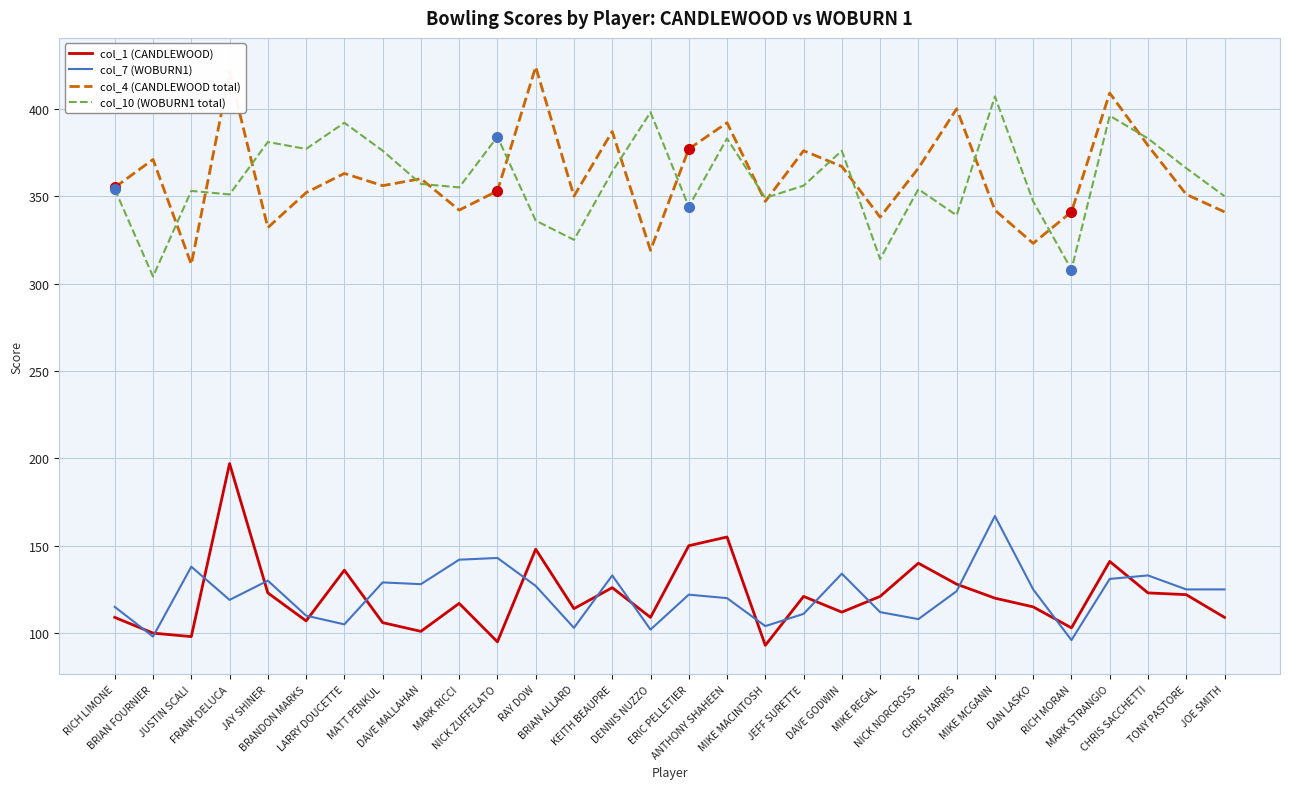

At which category does col_7 (WOBURN1) reach its first local valley?

BRIAN FOURNIER